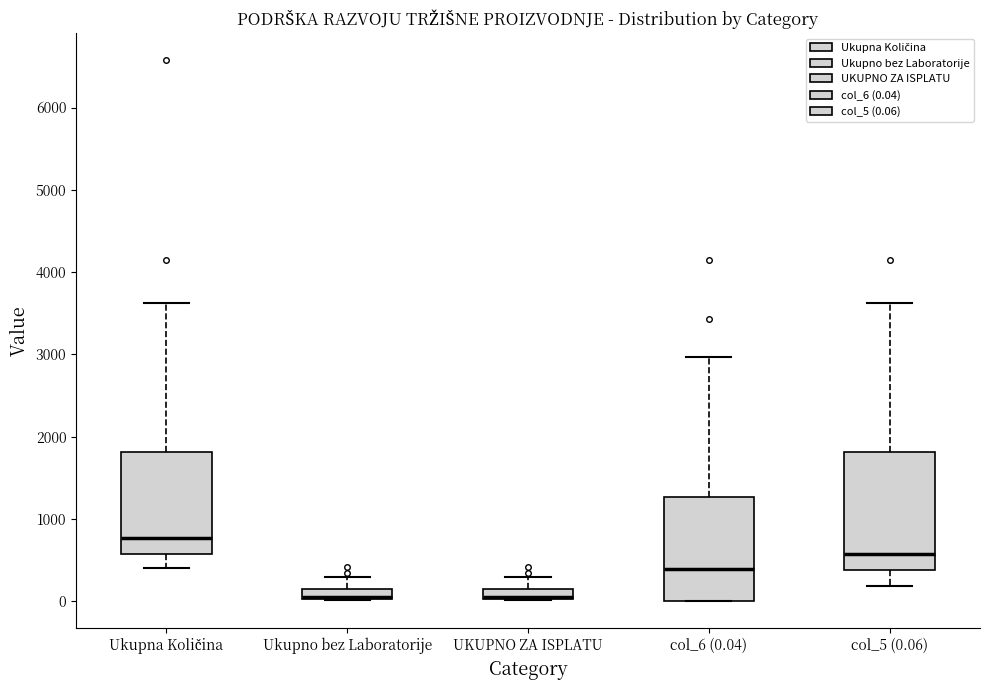

Which box's median line is the highest?

Ukupna Količina